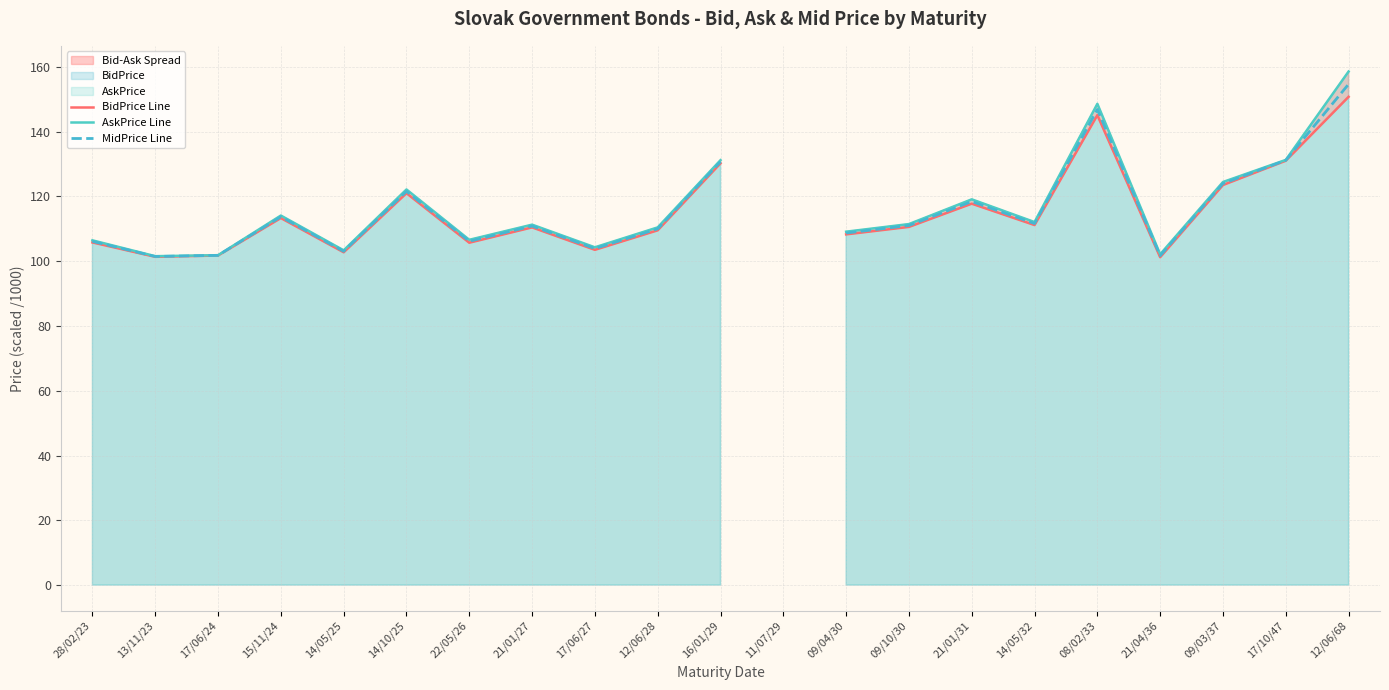

True or false: MidPrice Line and AskPrice Line cross at least once.

False